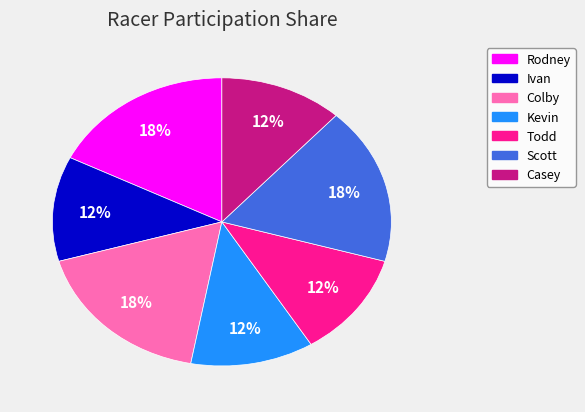

The Colby slice represents 18% of the pie. True or false?

True